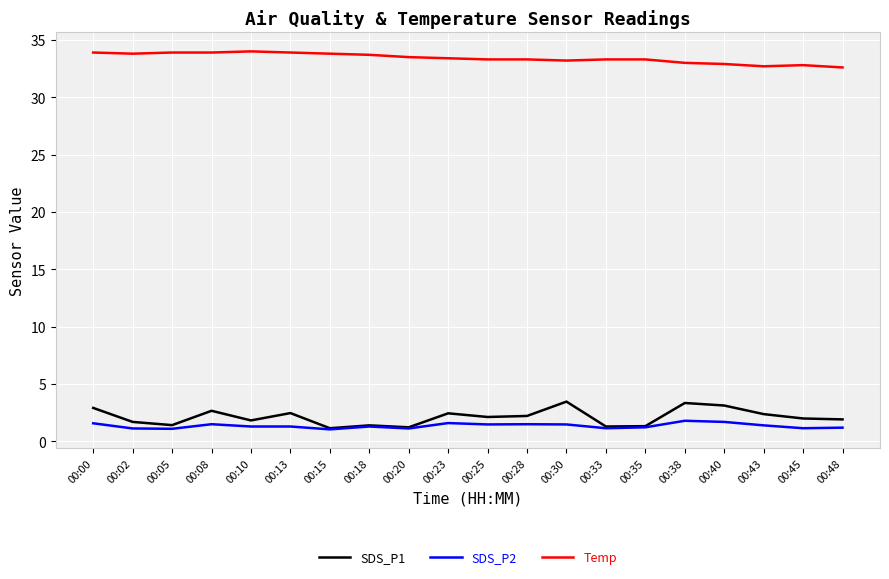

The value of SDS_P1 at 00:38 is 5.2. True or false?

False